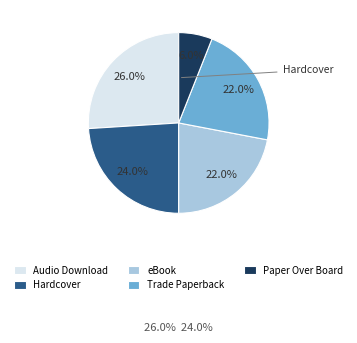

Does any single category account for the majority?

No